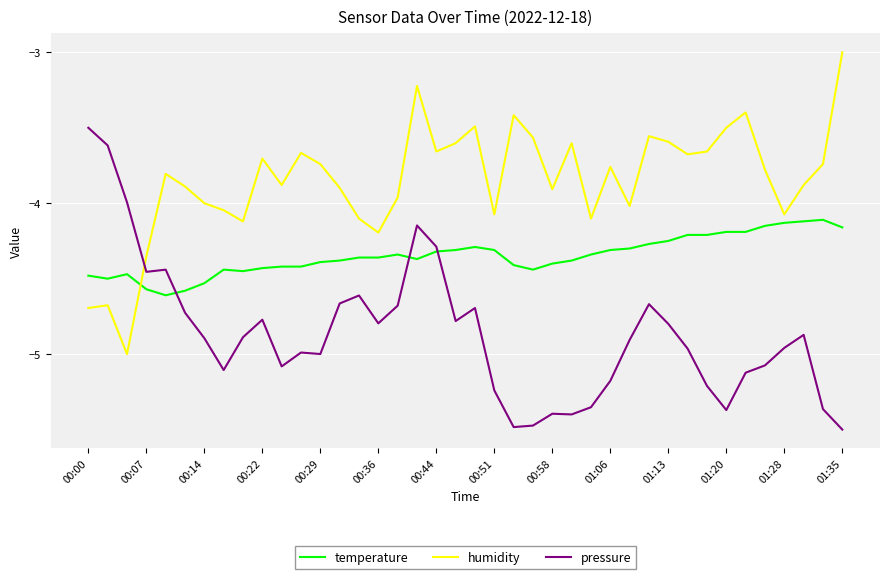

How many intersections are there between pressure and temperature?

3